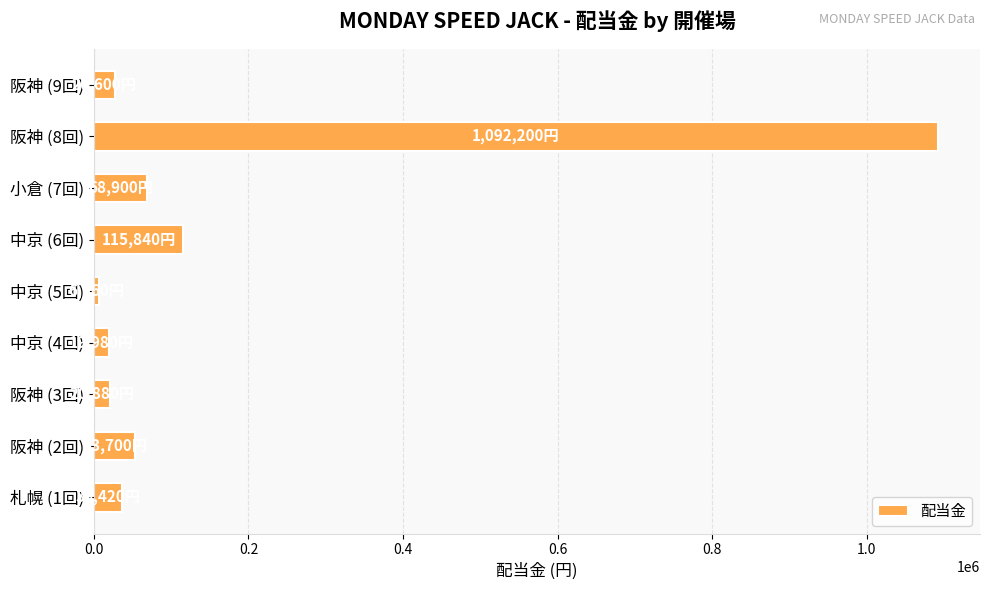

What is the sum of all values?

1441480